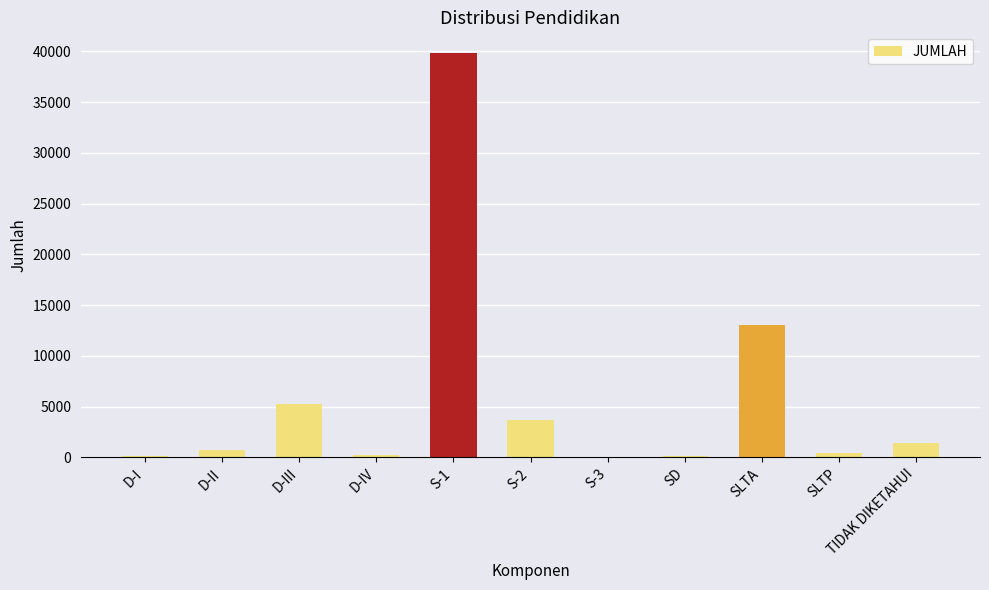

Which label corresponds to the largest value in the chart?

S-1